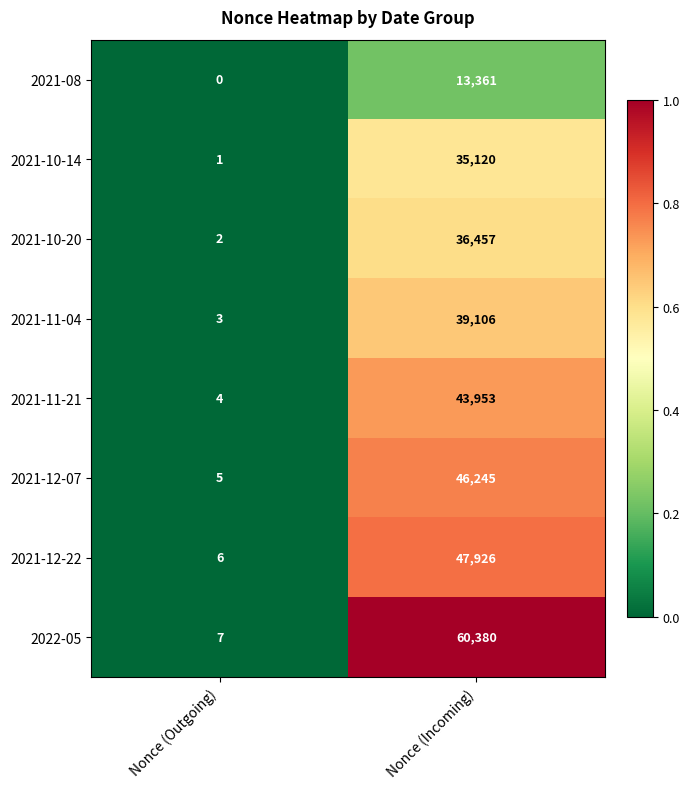

Which label corresponds to the smallest value in the chart?

Nonce (Outgoing)